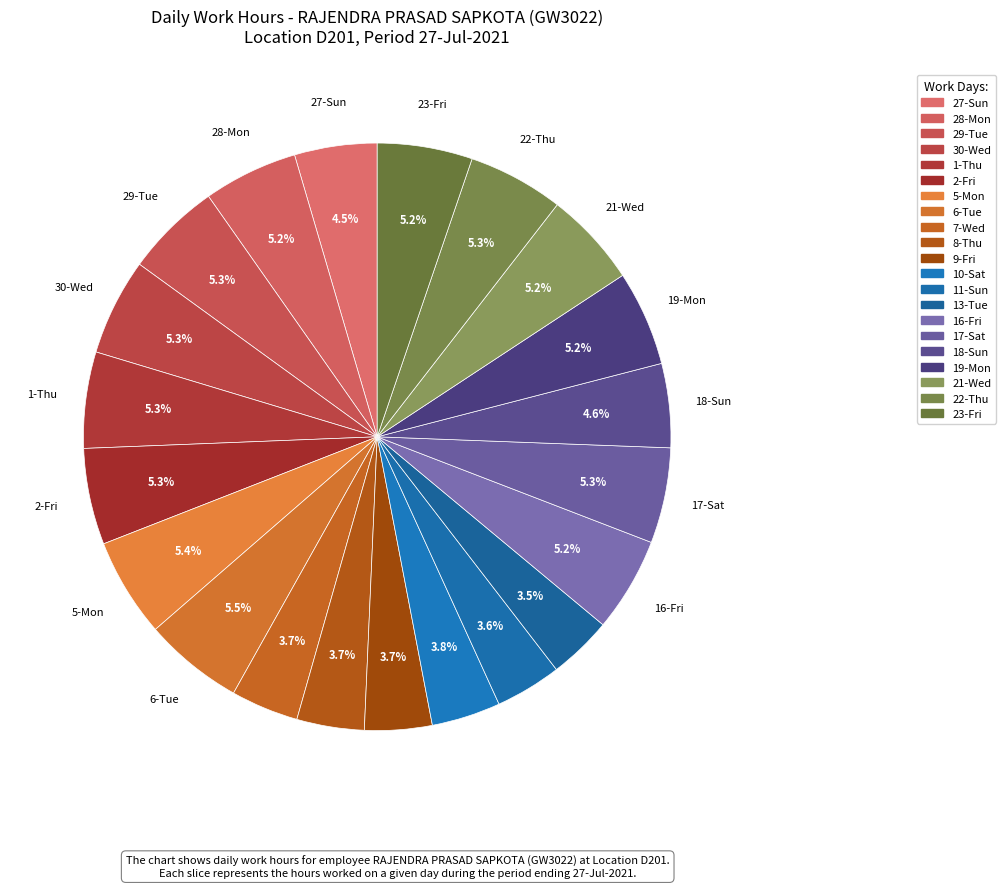

Count the number of slices in the pie.

21